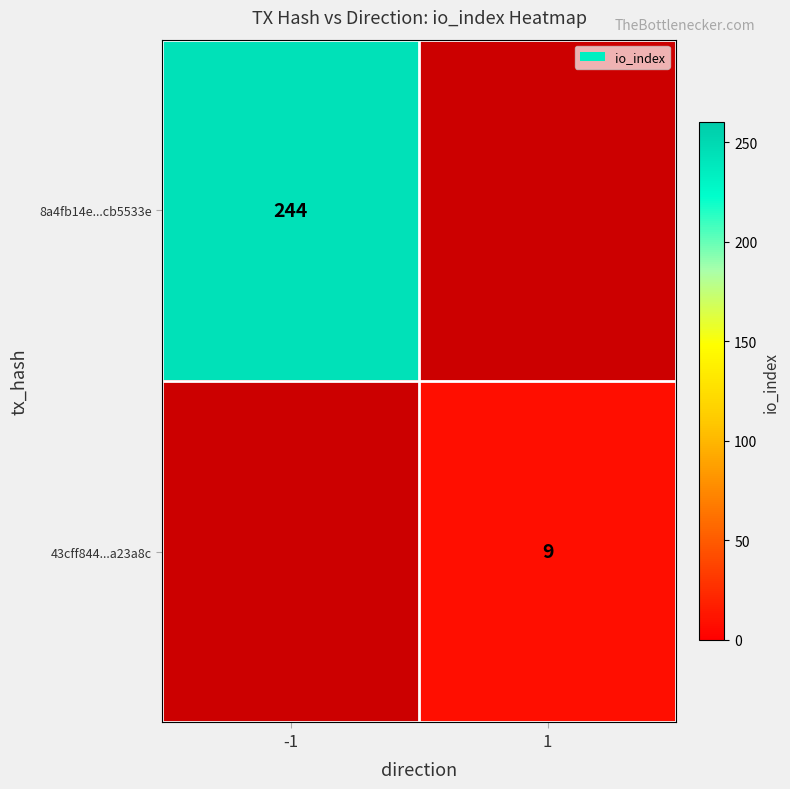

The 43cff844...a23a8c series shows 9 at 1. True or false?

True